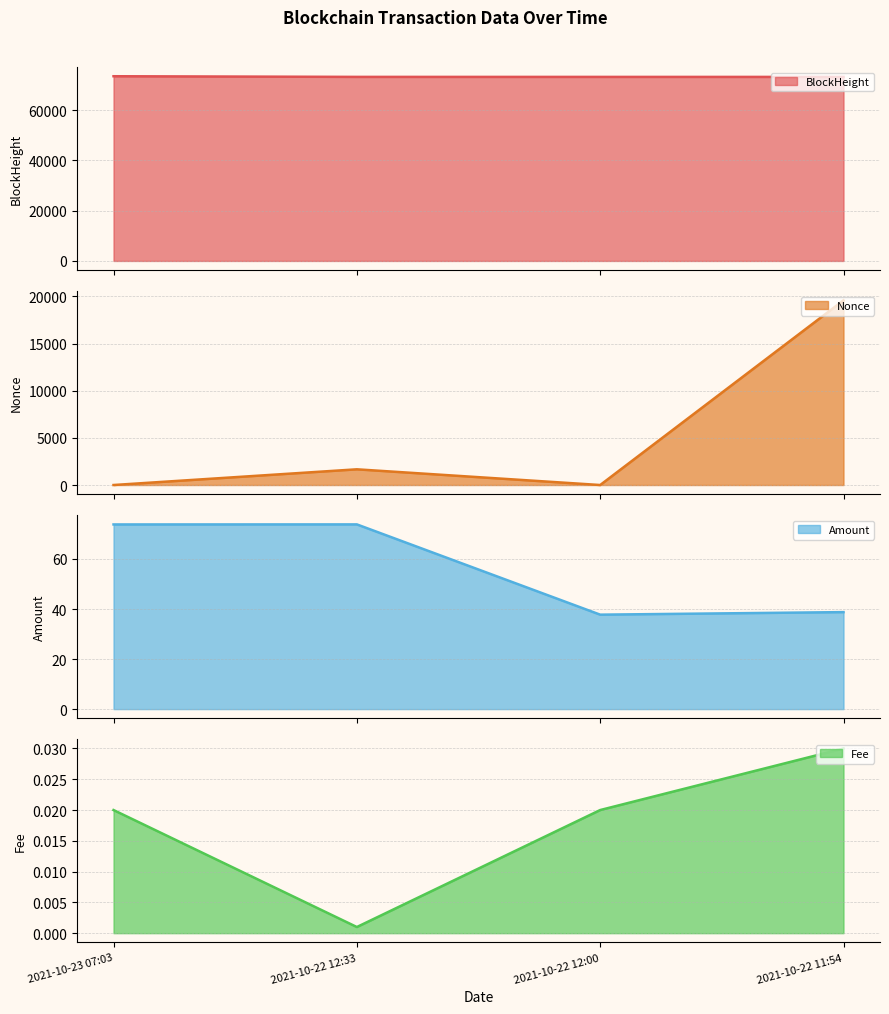

What is the difference between the Nonce line values at 2021-10-22 11:54 and 2021-10-22 12:33?

17928.0